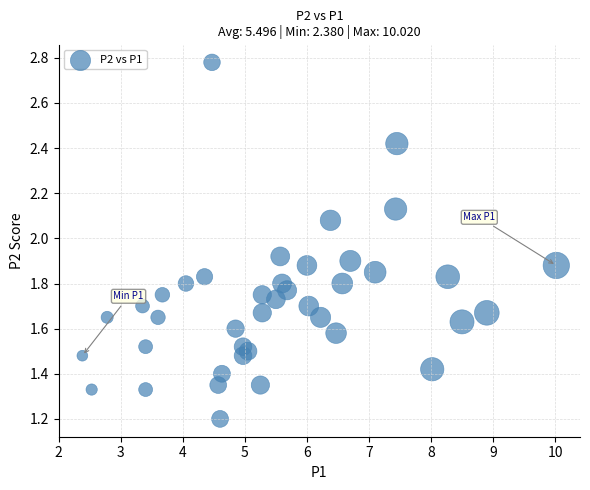

What is the range of X values (max minus min)?

7.6